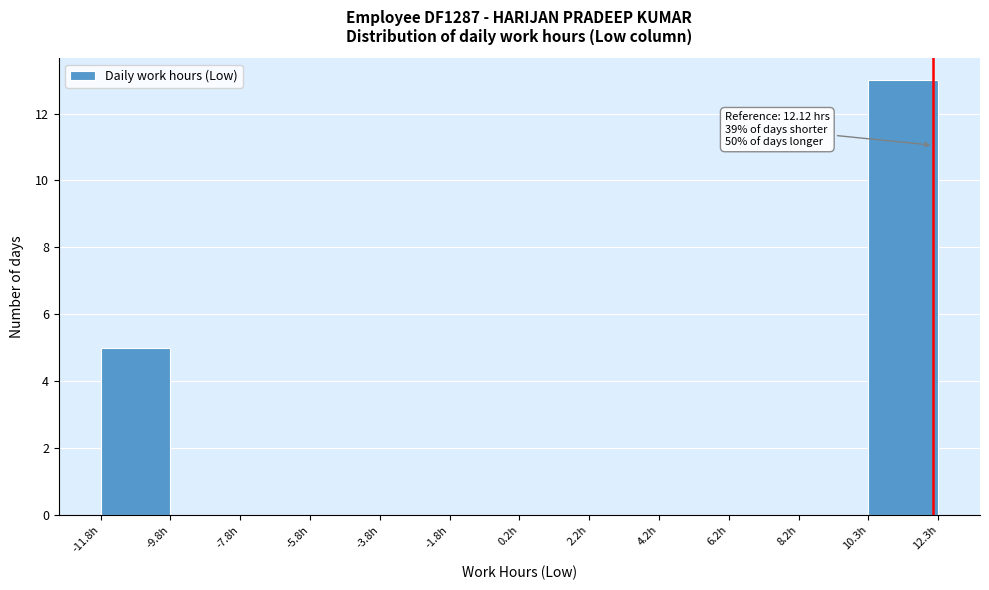

Over which range of the x-axis is the bar tallest?

10.5 to 12.5